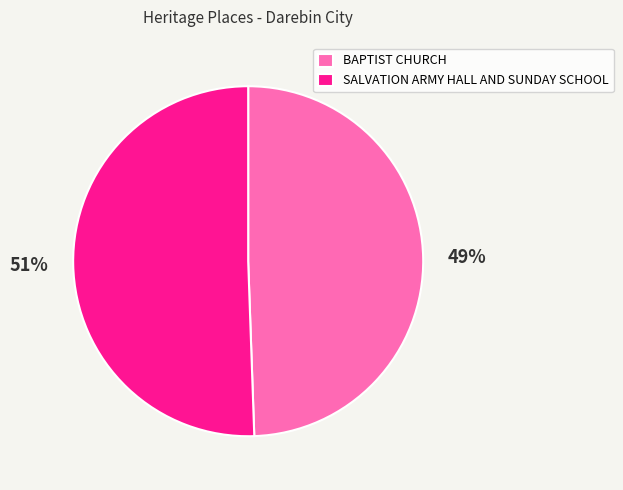

Combined, do SALVATION ARMY HALL AND SUNDAY SCHOOL and BAPTIST CHURCH account for over 50%?

Yes